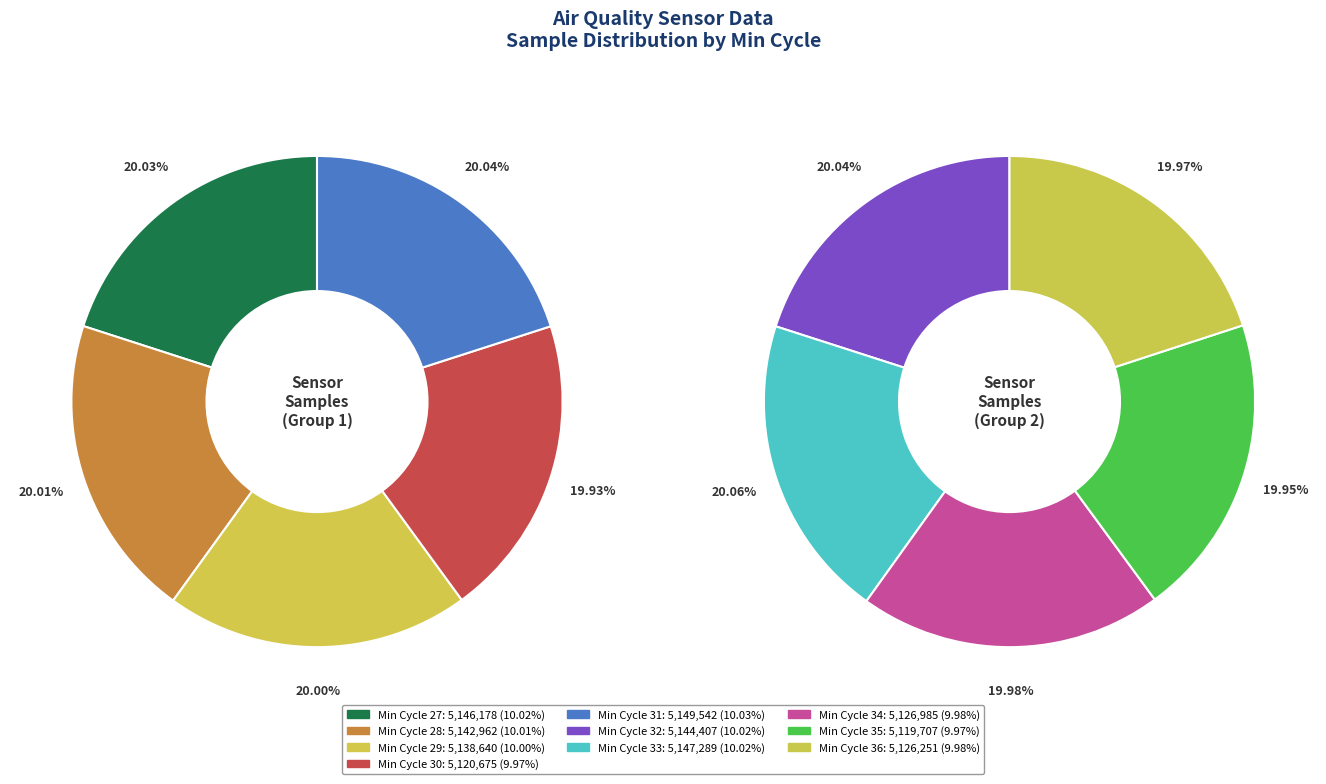

Which slice is the smallest?

Min_cycle=35